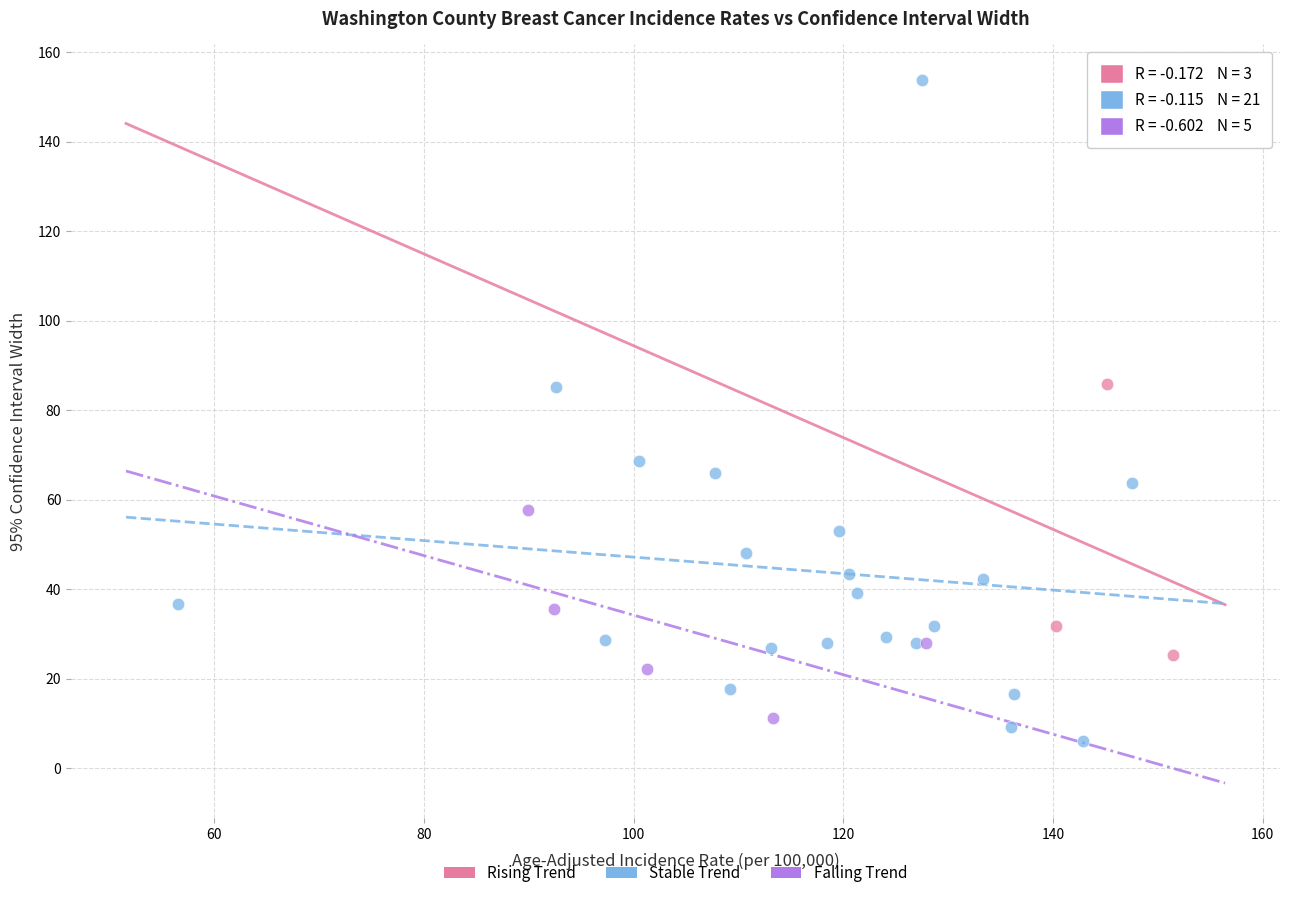

Which series contains the highest Y value?

Stable Trend